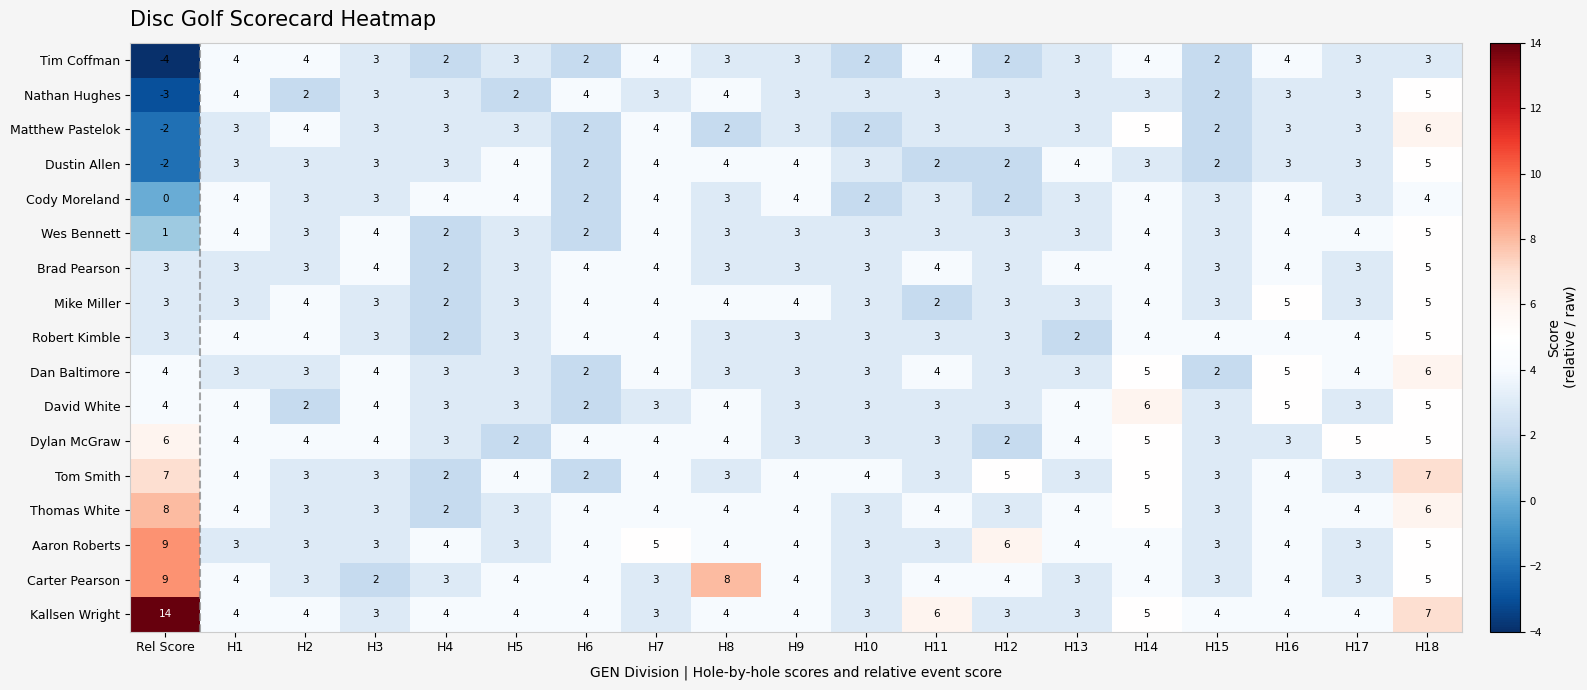

What is the difference between the maximum and minimum values in the Robert Kimble series?

3